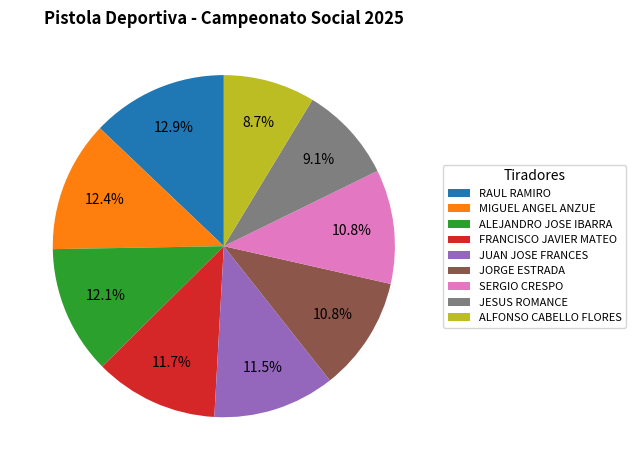

Is there any slice that represents more than half of the pie?

No